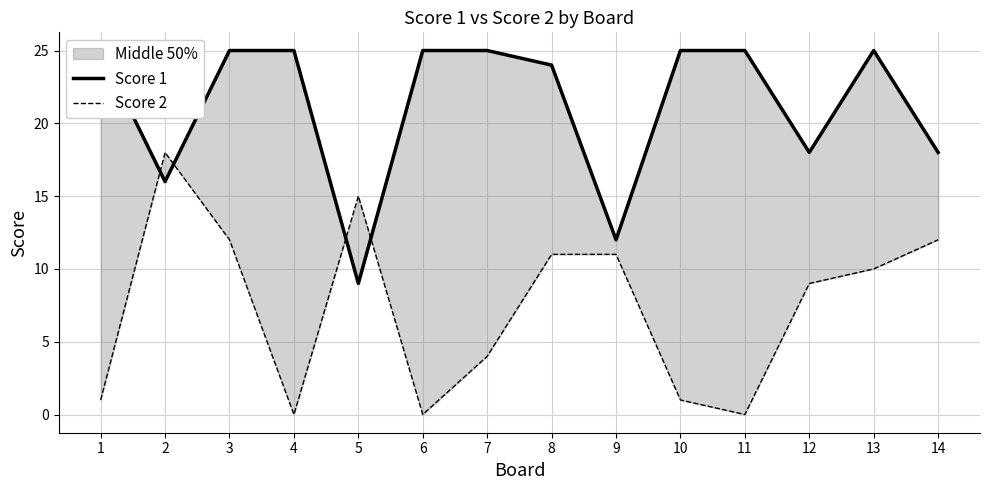

Reading left to right, list all the values displayed in this chart.

Score 1: 1=25	2=16	3=25	4=25	5=9	6=25	7=25	8=24	9=12	10=25	11=25	12=18	13=25	14=18
Score 2: 1=1	2=18	3=12	4=0	5=15	6=0	7=4	8=11	9=11	10=1	11=0	12=9	13=10	14=12